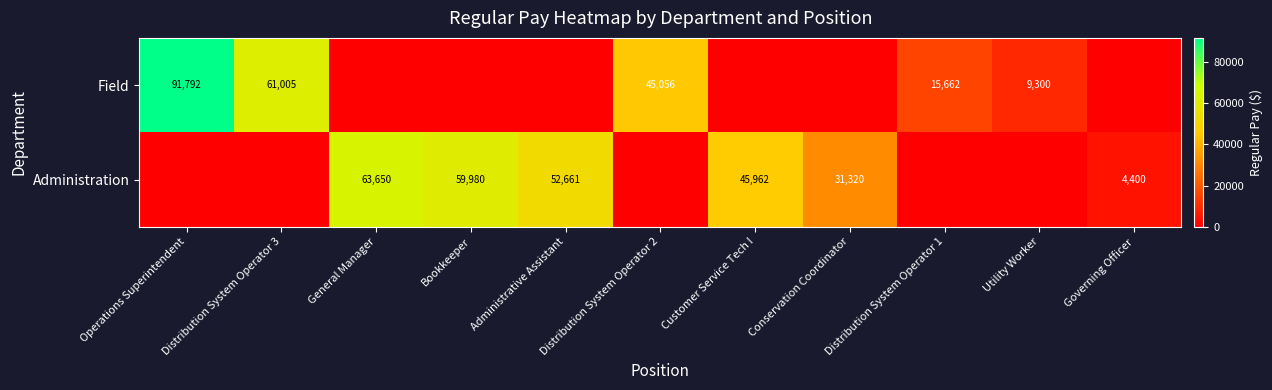

Is it true that Administration equals 4400 at Governing Officer?

True